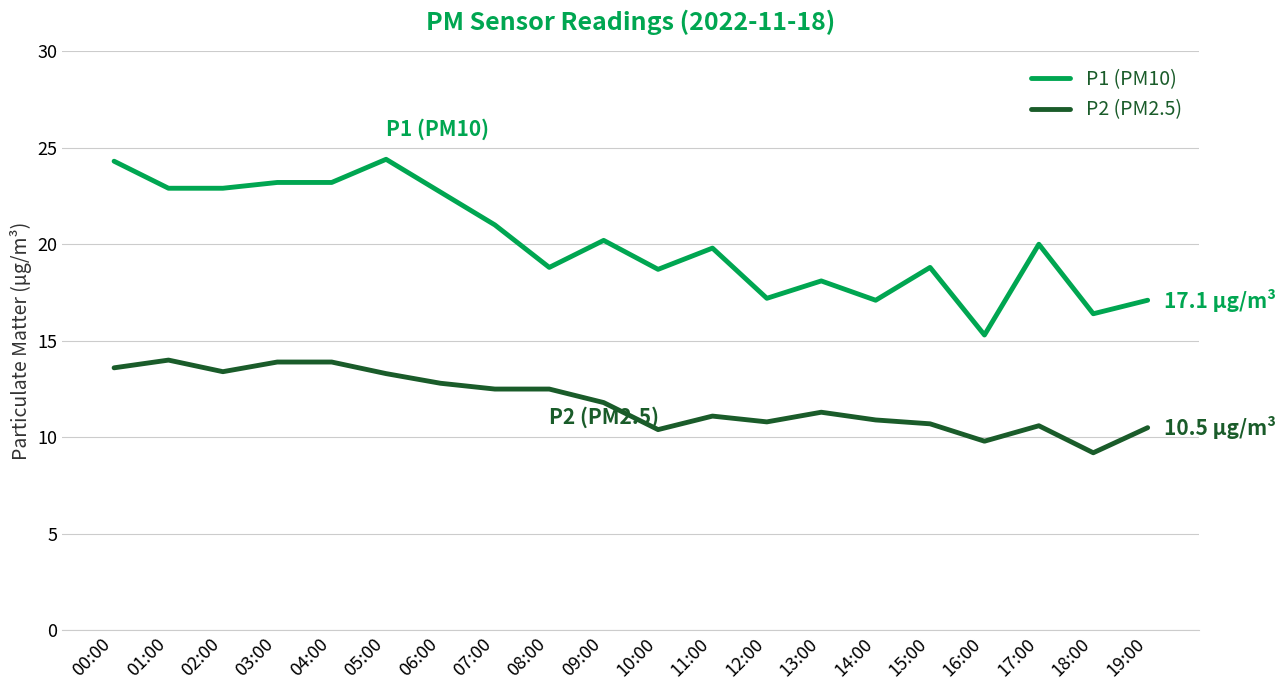

What is the total value across all series at 18:00?

25.6